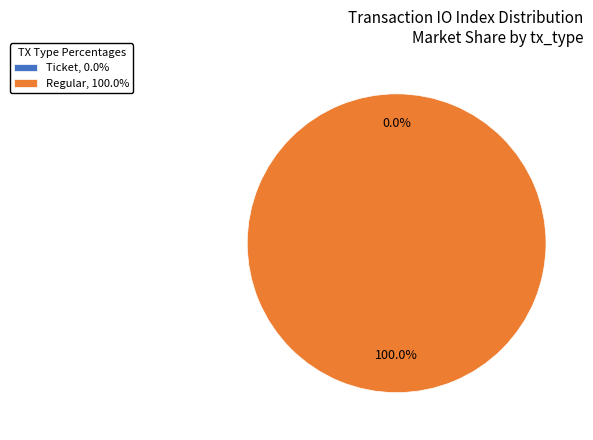

Between Regular and Ticket, which is larger?

Regular